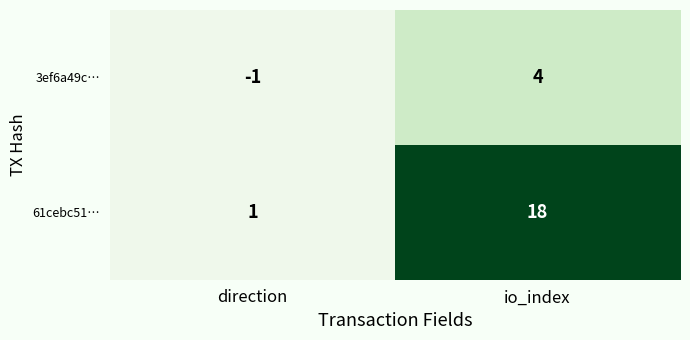

The 61cebc51… series shows 18 at io_index. True or false?

True